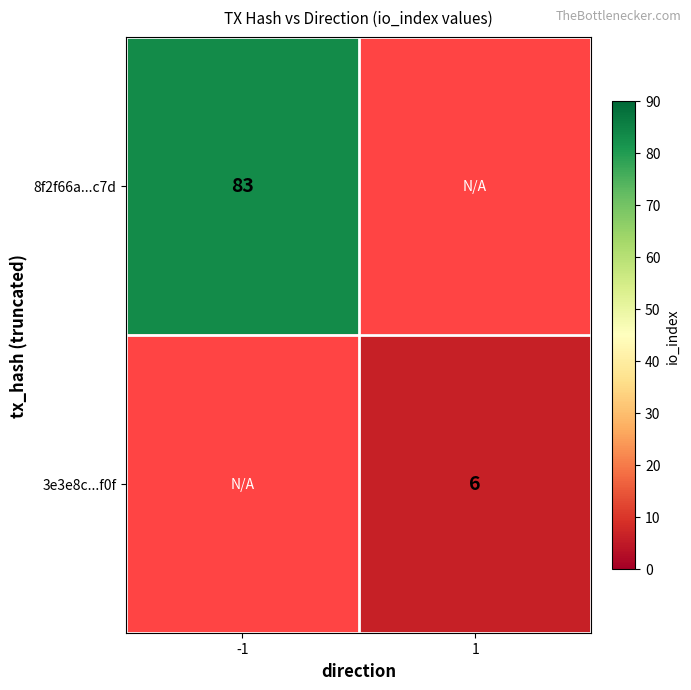

The value of 3e3e8c...f0f at 1 is 6. True or false?

True